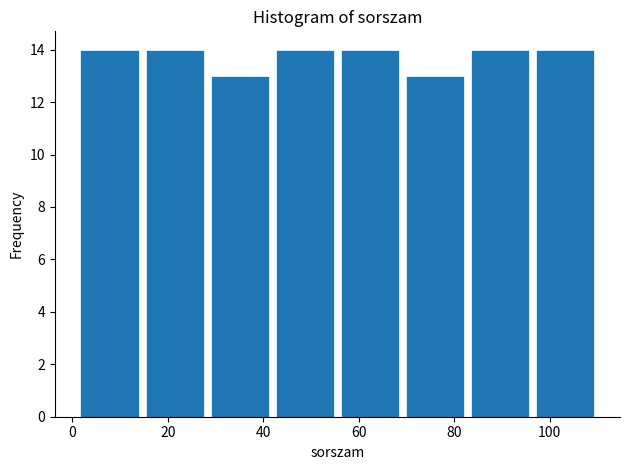

Reading left to right, transcribe this chart: for each bar, give the range it covers on the x-axis and its height. Neither the bar edges nor the heights are printed on the chart, so give them approximately, as read against the axes.

2 to 14: 14
14 to 28: 14
28 to 42: 13
42 to 56: 14
56 to 70: 14
70 to 82: 13
82 to 96: 14
96 to 110: 14